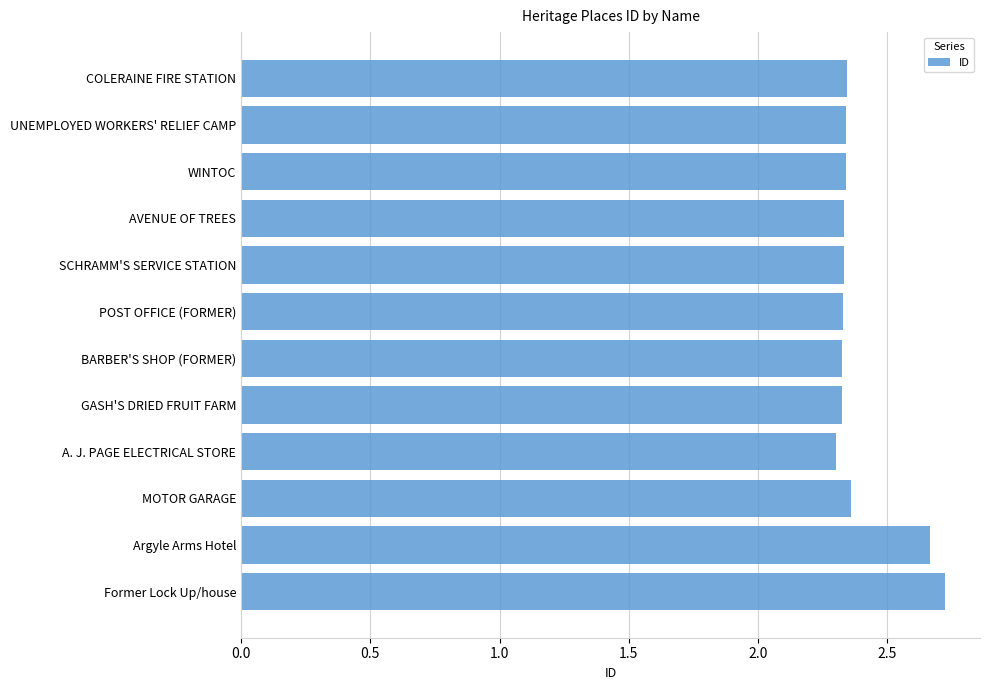

What is the ratio of the value at POST OFFICE (FORMER) to the value at SCHRAMM'S SERVICE STATION?

1.0